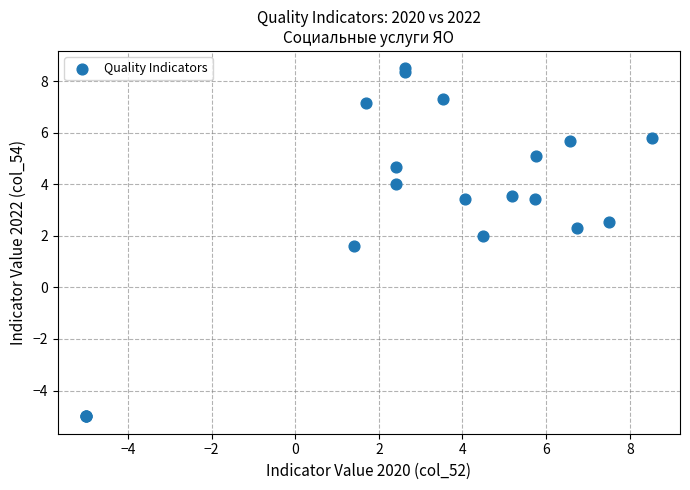

What Y value in the scatter plot is closest to 1?

1.6